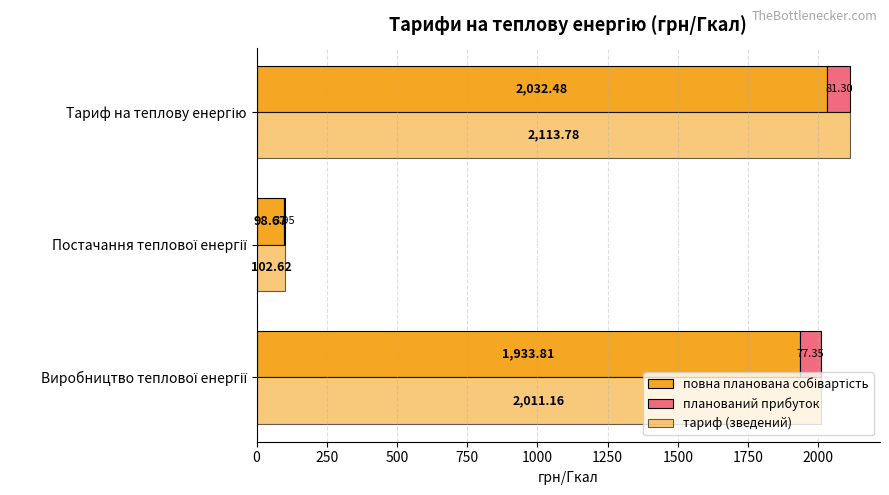

What is the difference between the maximum and minimum values in the тариф (зведений) series?

2011.2